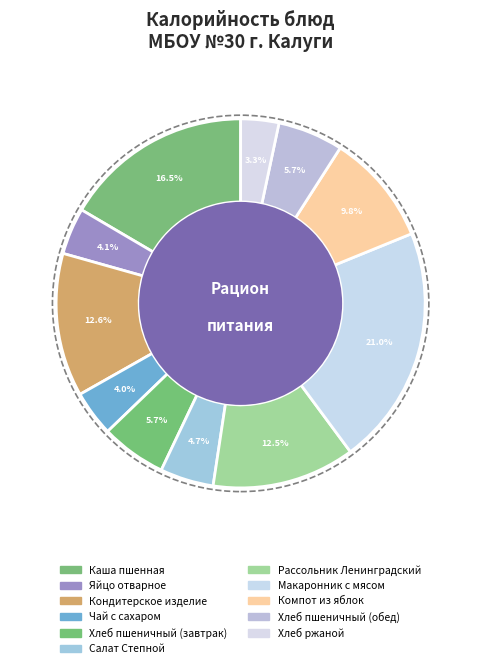

To the nearest percent, what is the difference between the largest and smallest slice percentages?

18%